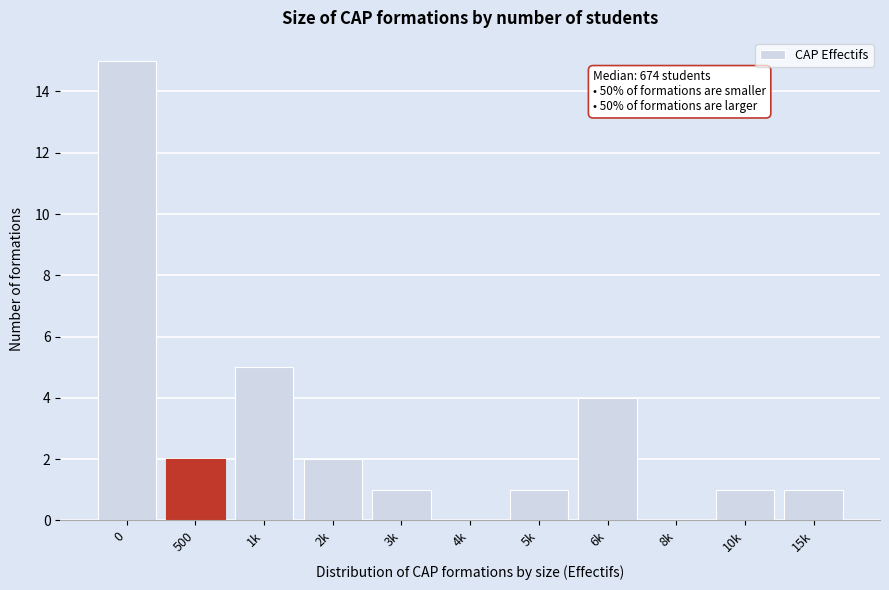

Reading left to right, extract all data points from this chart.

0=15	500=2	1k=5	2k=2	3k=1	4k=0	5k=1	6k=4	8k=0	10k=1	15k=1